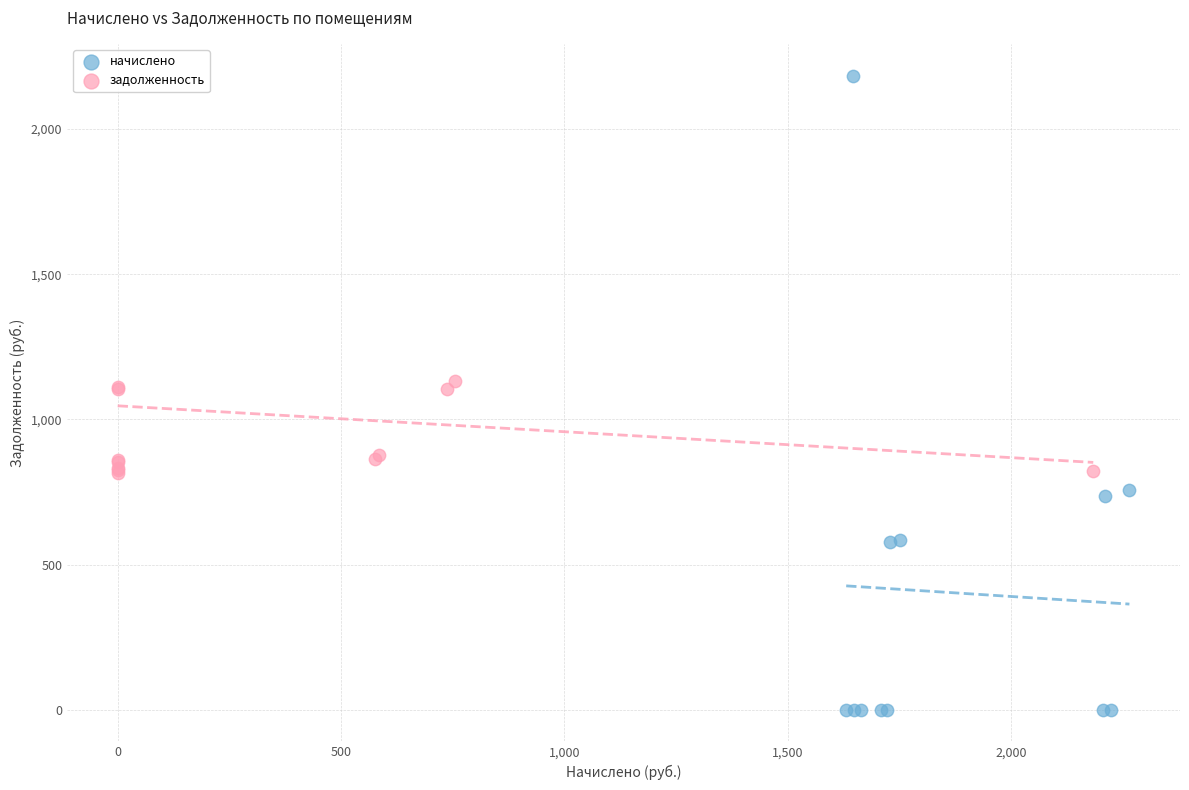

Which series reaches the minimum Y coordinate?

начислено